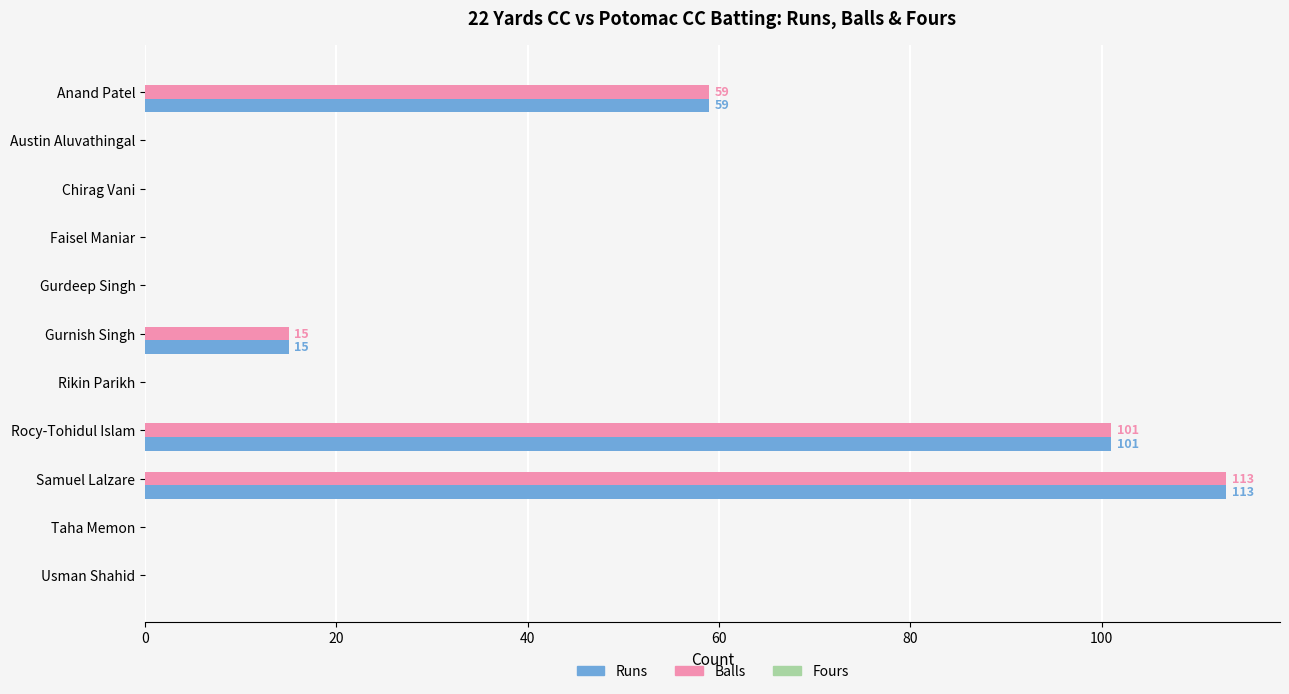

What is the sum of all Balls values?

288